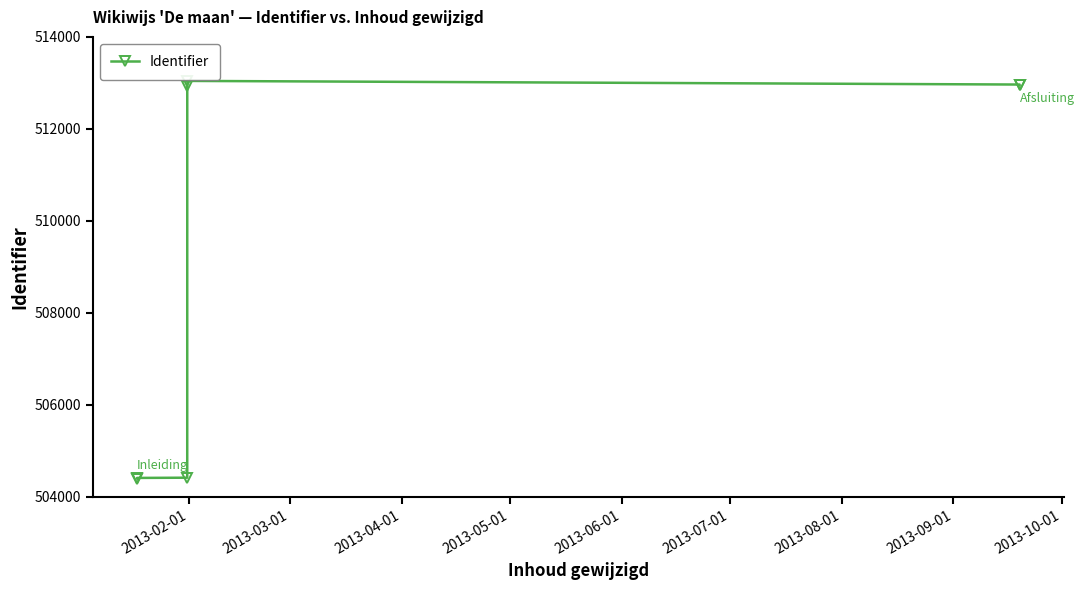

What is the difference between the second highest and minimum values?

8566